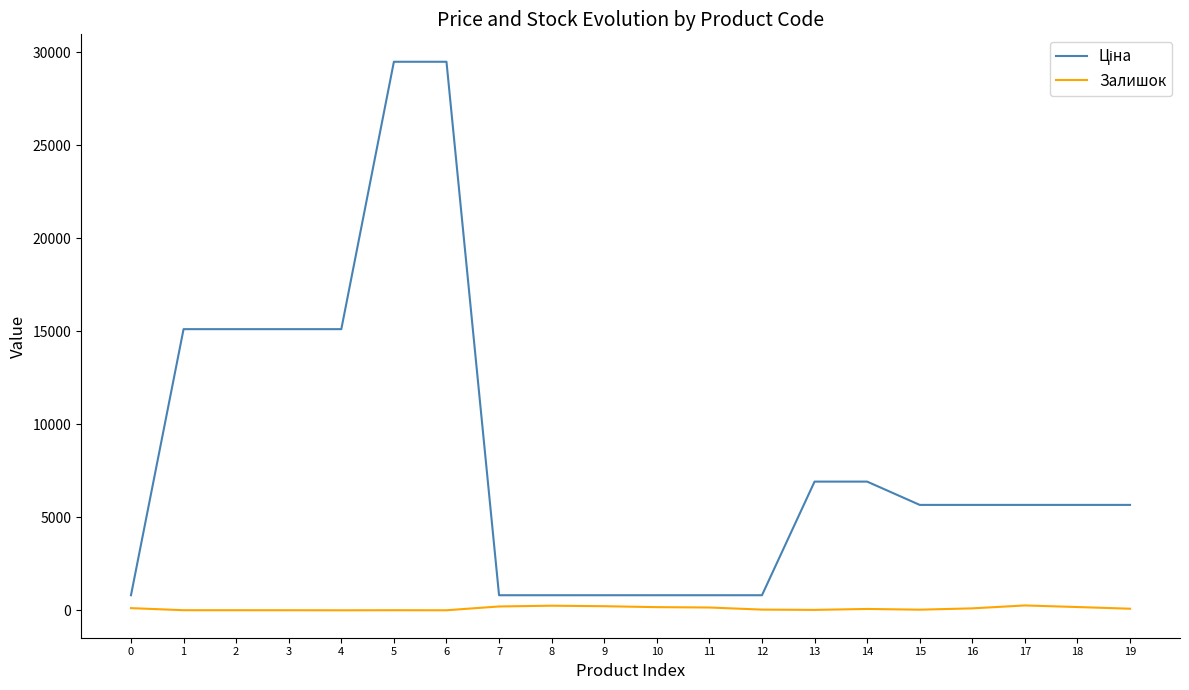

True or false: Залишок has more than 1 points higher than both neighbors.

True